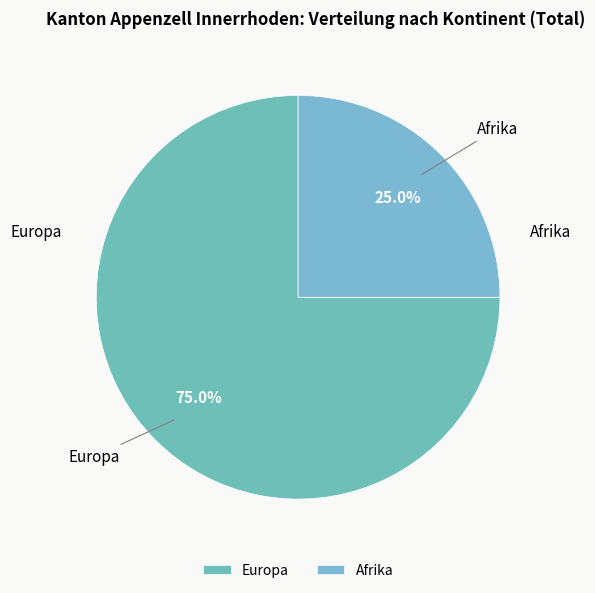

How much of the chart is everything except Europa?

25.0%